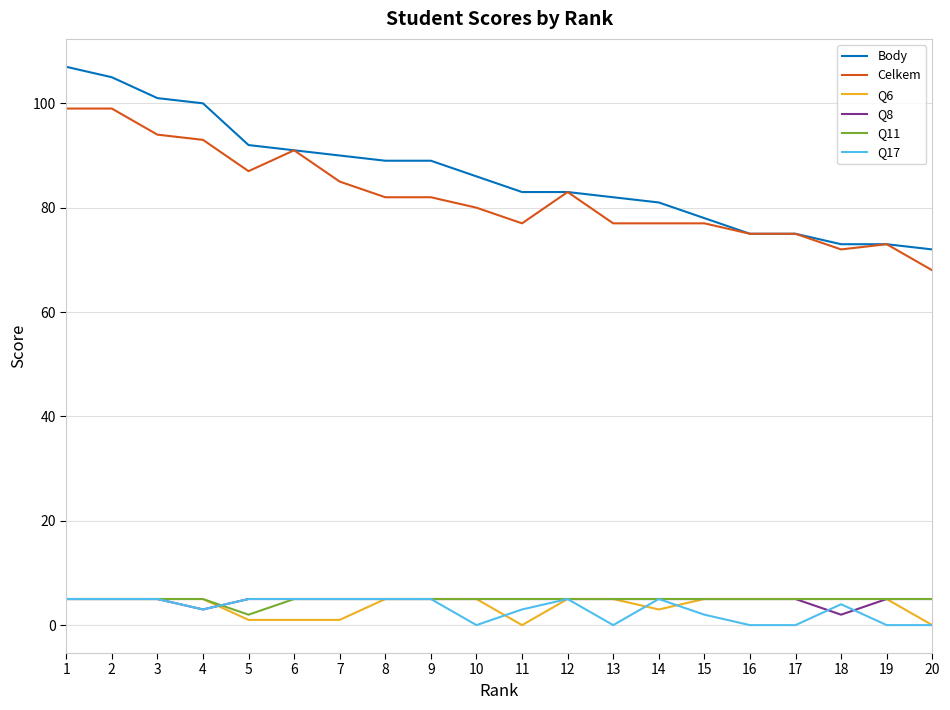

Is it true that Q17 equals 5 at 14?

True